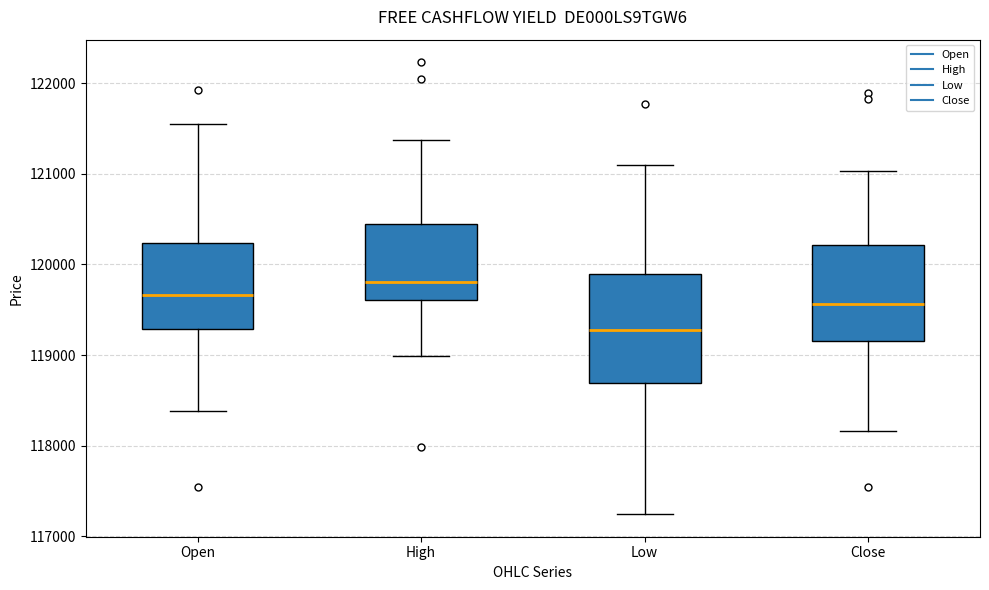

Comparing the boxes themselves (not the whiskers), which one is the tallest?

Low